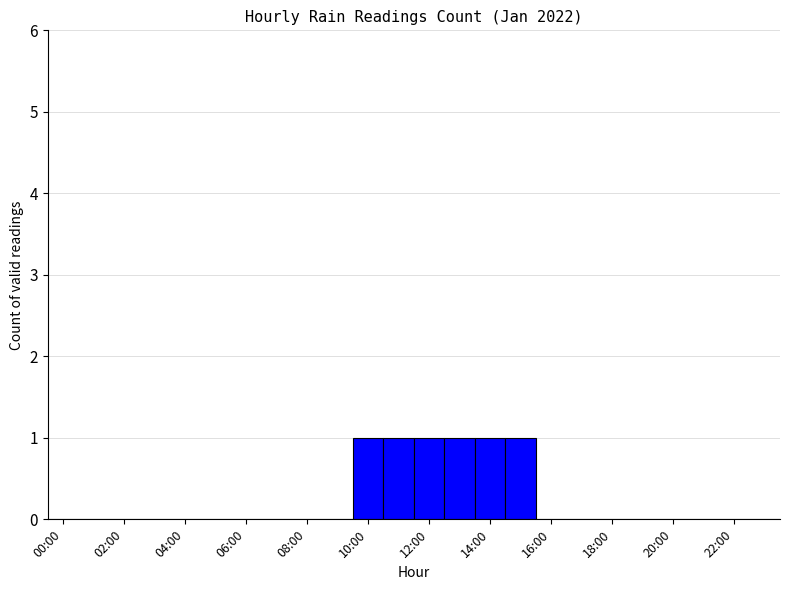

What is the sum of all values?

6